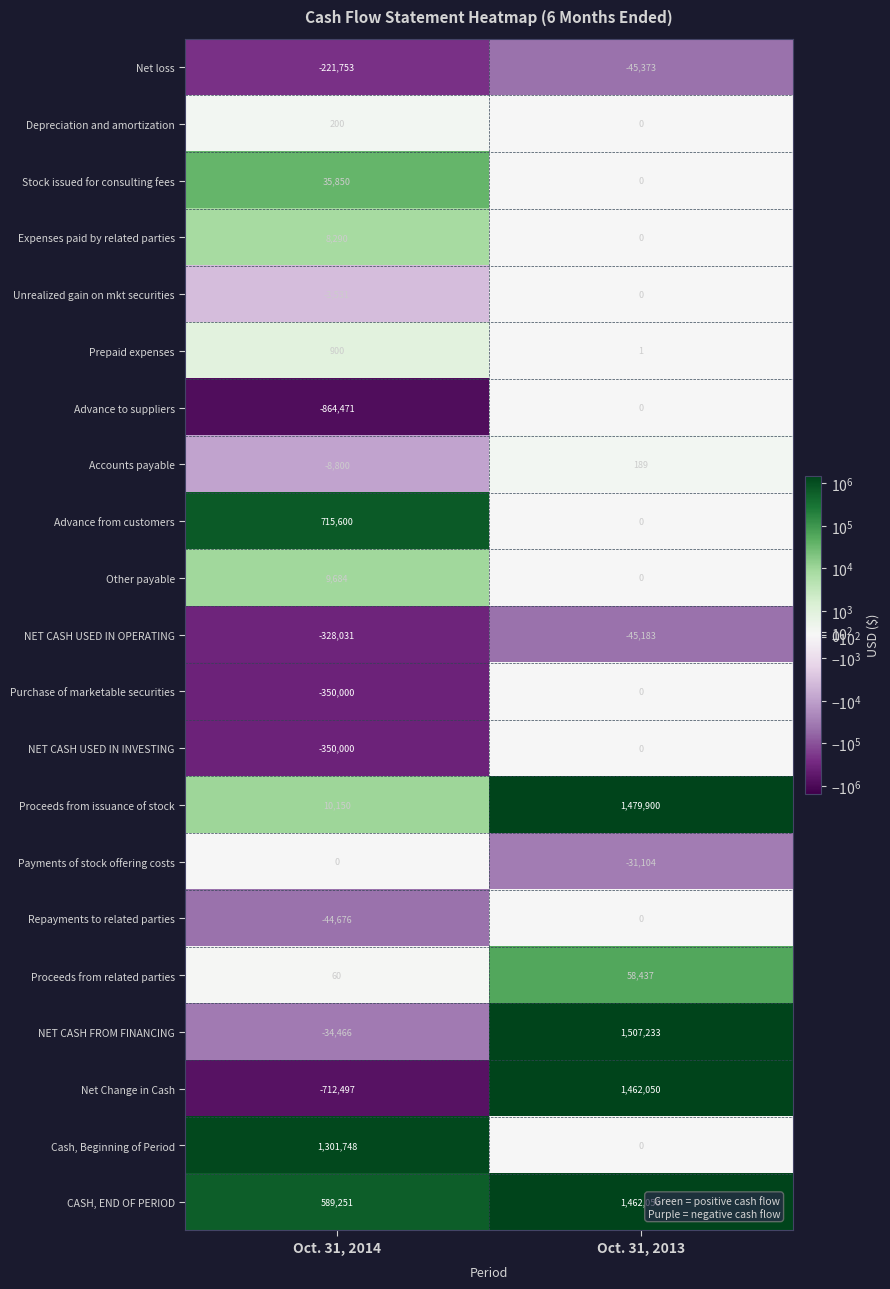

Between Oct. 31, 2014 and Oct. 31, 2013, which series saw the biggest shift?

Net Change in Cash